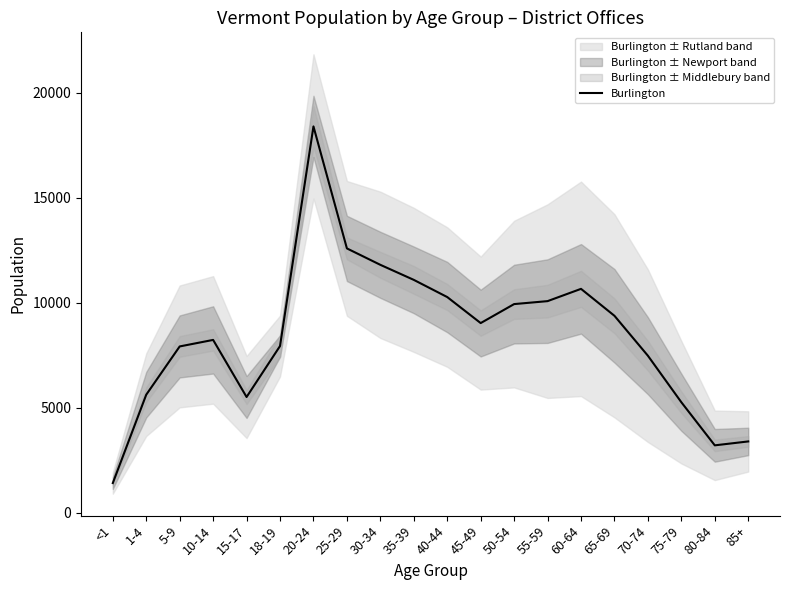

Where is the data nearest to the value 9909?

50-54